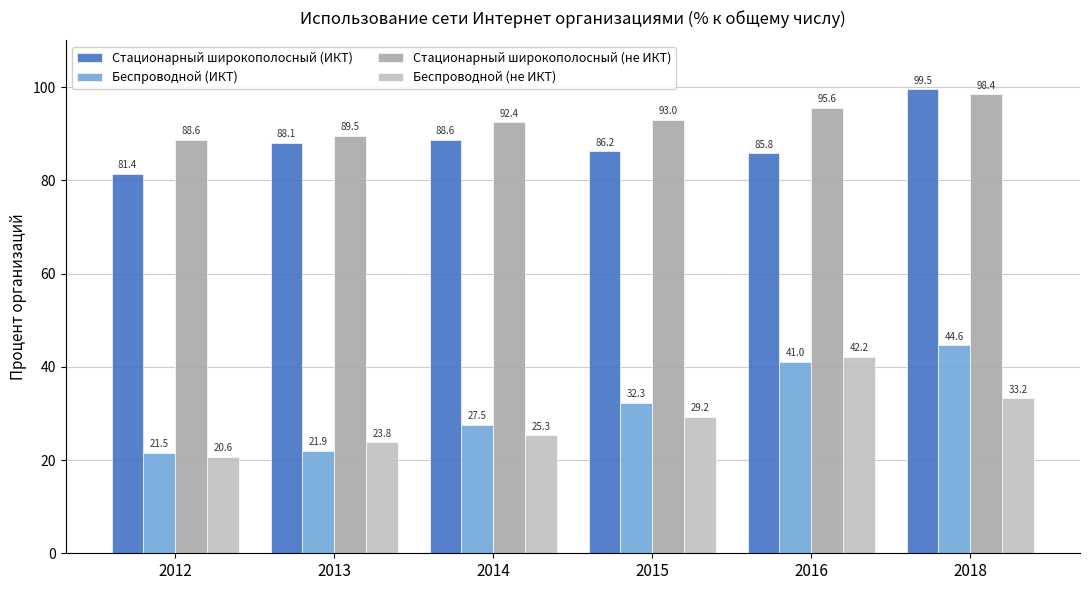

True or false: Стационарный широкополосный (не ИКТ) has a value of 88.6 at 2012.

True